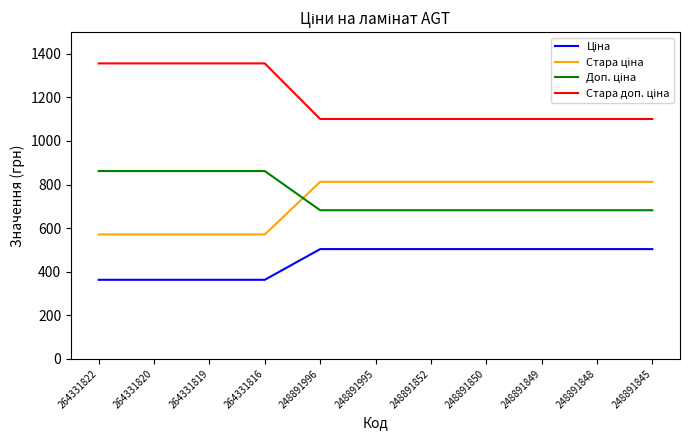

Does the chart have visible grid lines?

No